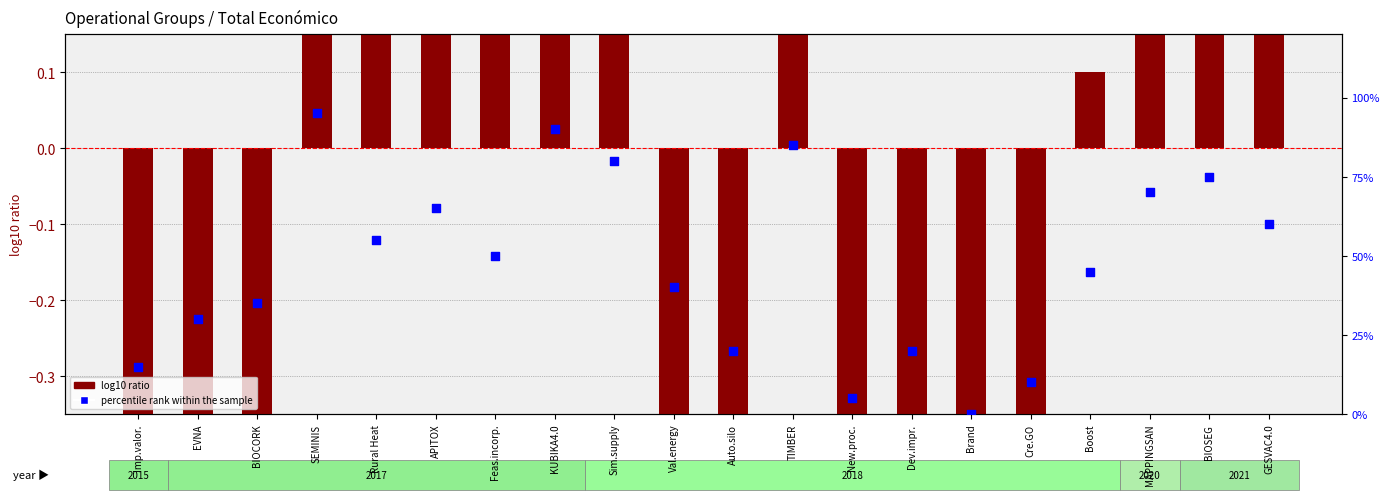

Which series reaches the minimum Y coordinate?

log10 ratio